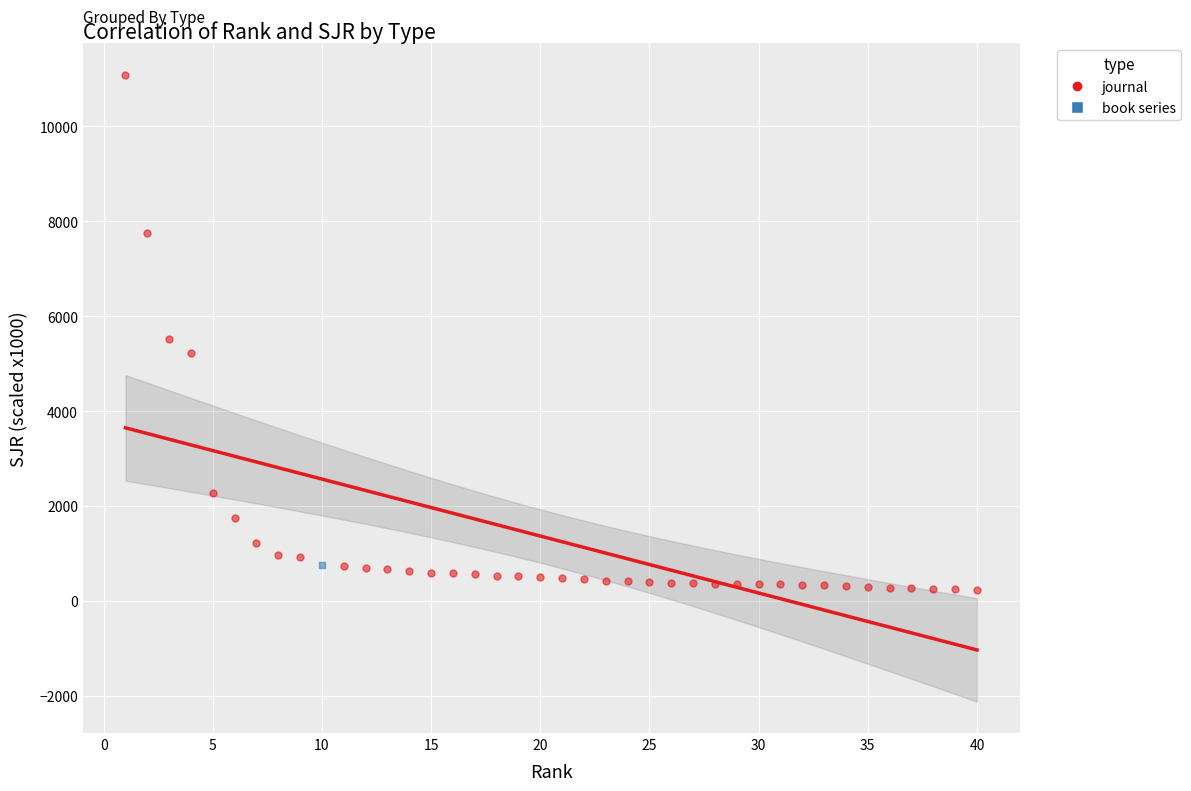

What are all the series names shown in the legend?

journal, book series